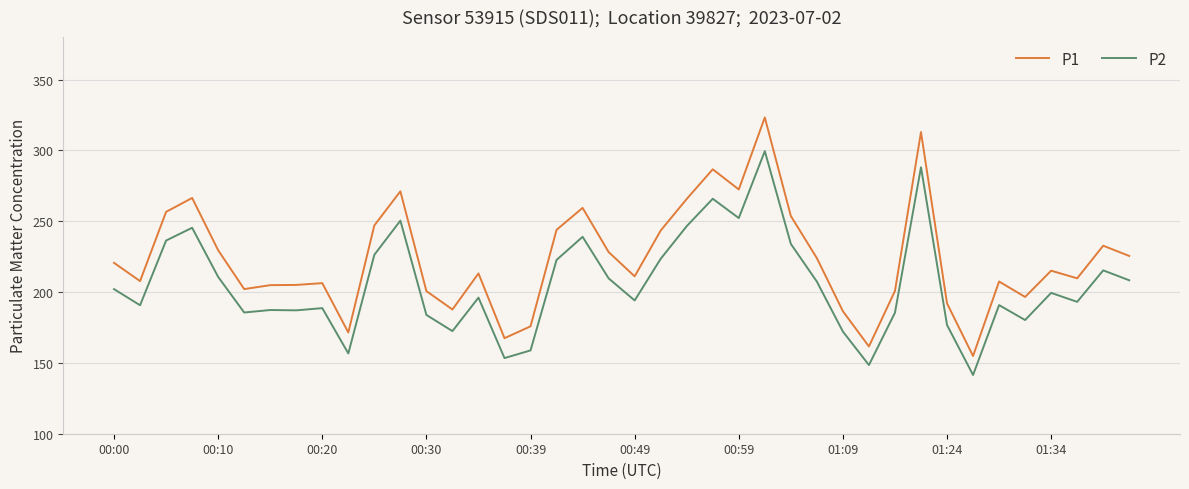

What is the highest value of the P1 series?

323.3